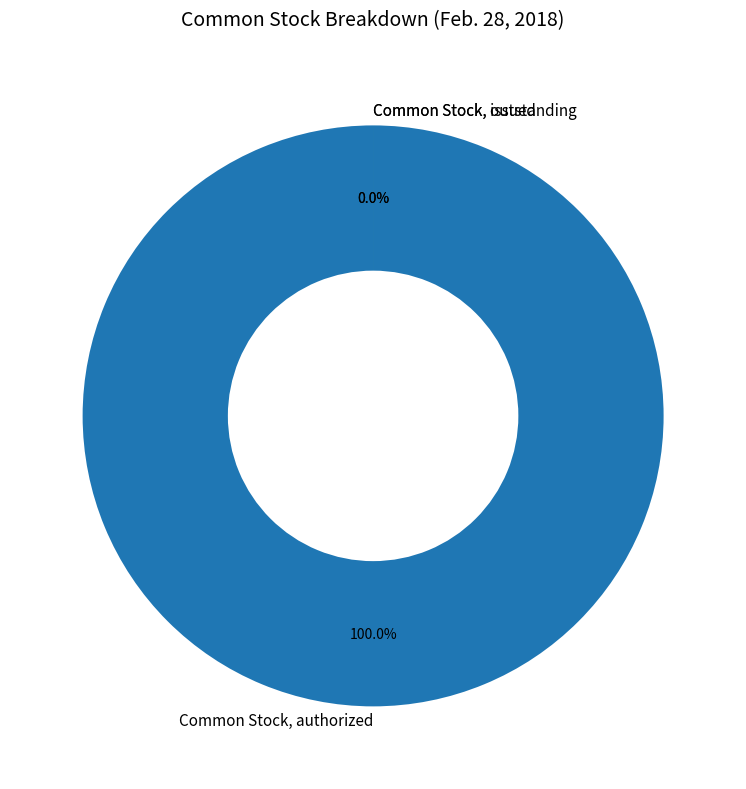

How many slices are in this pie chart?

3